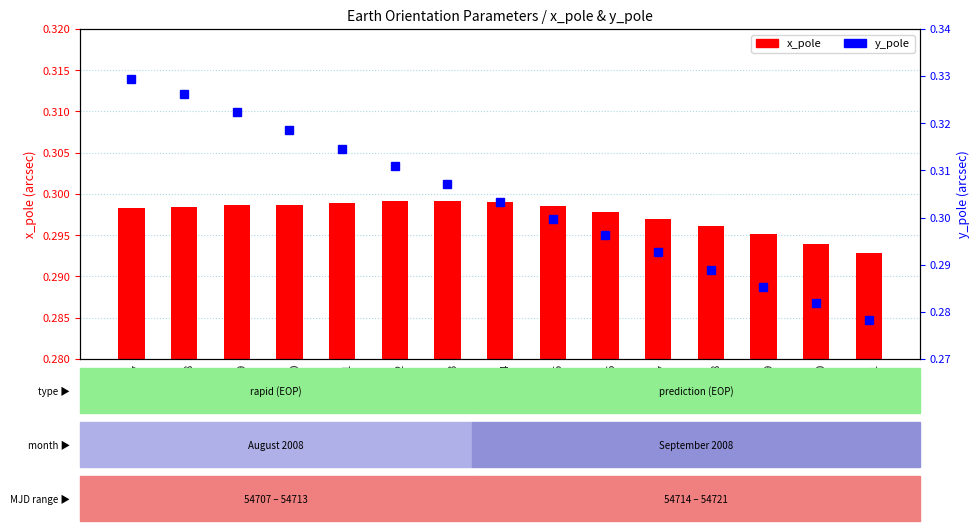

Which series has the largest total across all categories?

y_pole